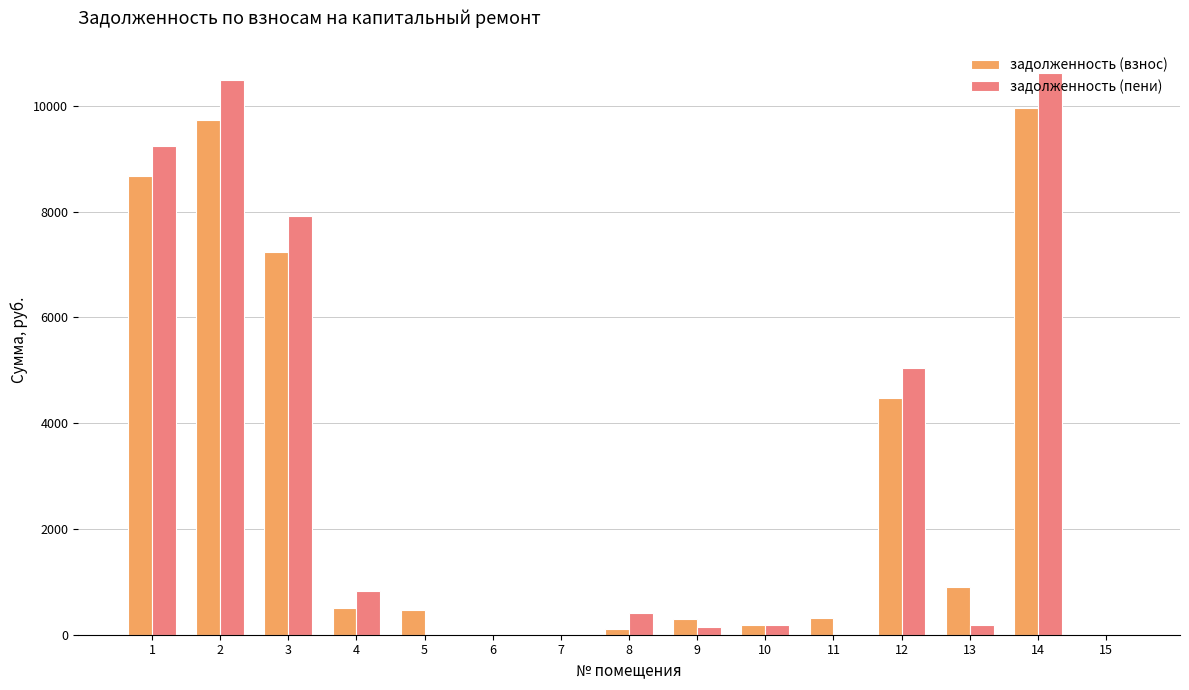

Which series has the widest spread of values?

задолженность (пени)